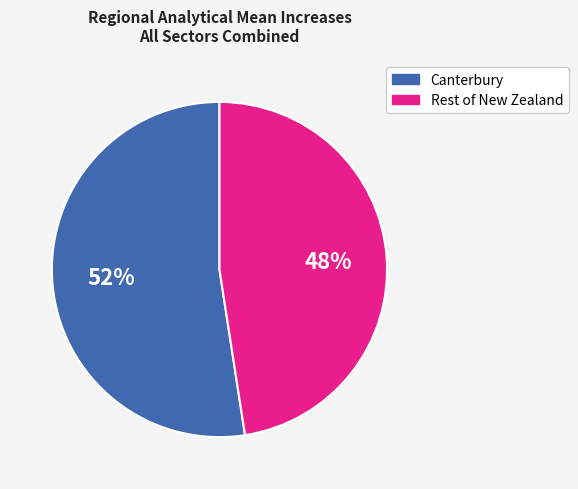

To the nearest percent, what is the average slice percentage?

50%